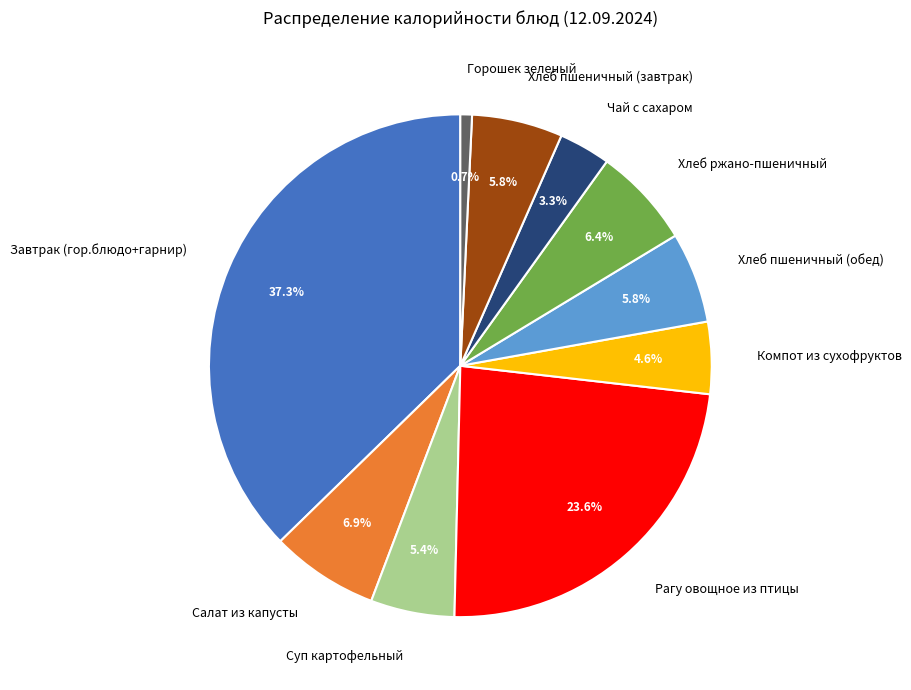

True or false: Хлеб пшеничный (обед) accounts for 6% of the total.

True